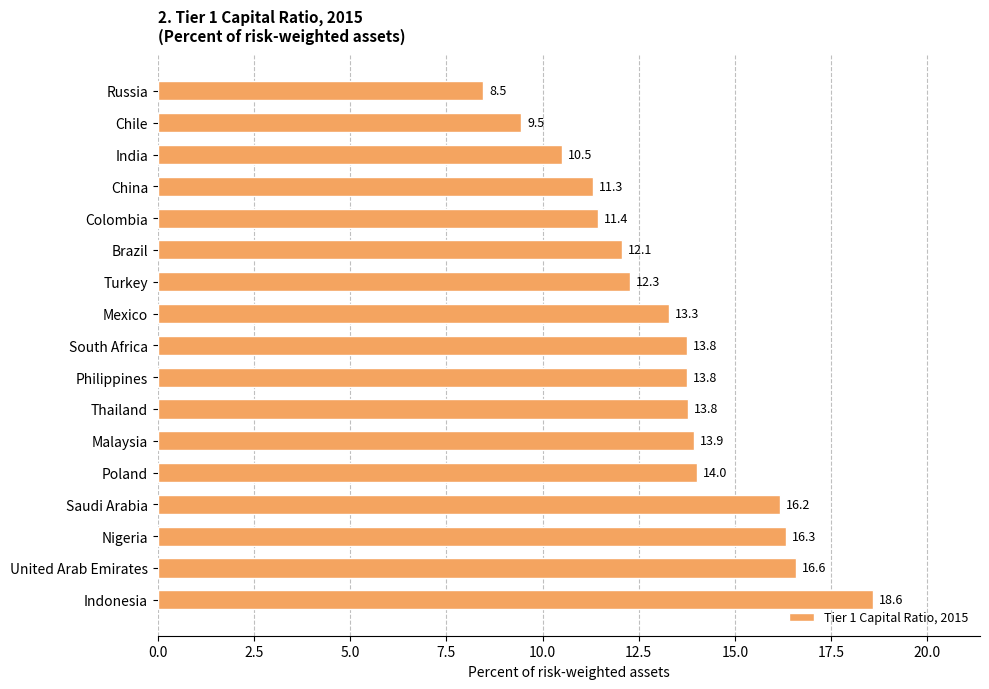

Reading bottom to top, list all the values displayed in this chart.

Indonesia=18.6	United Arab Emirates=16.6	Nigeria=16.3	Saudi Arabia=16.2	Poland=14.0	Malaysia=13.9	Thailand=13.8	Philippines=13.8	South Africa=13.8	Mexico=13.3	Turkey=12.3	Brazil=12.1	Colombia=11.4	China=11.3	India=10.5	Chile=9.5	Russia=8.5